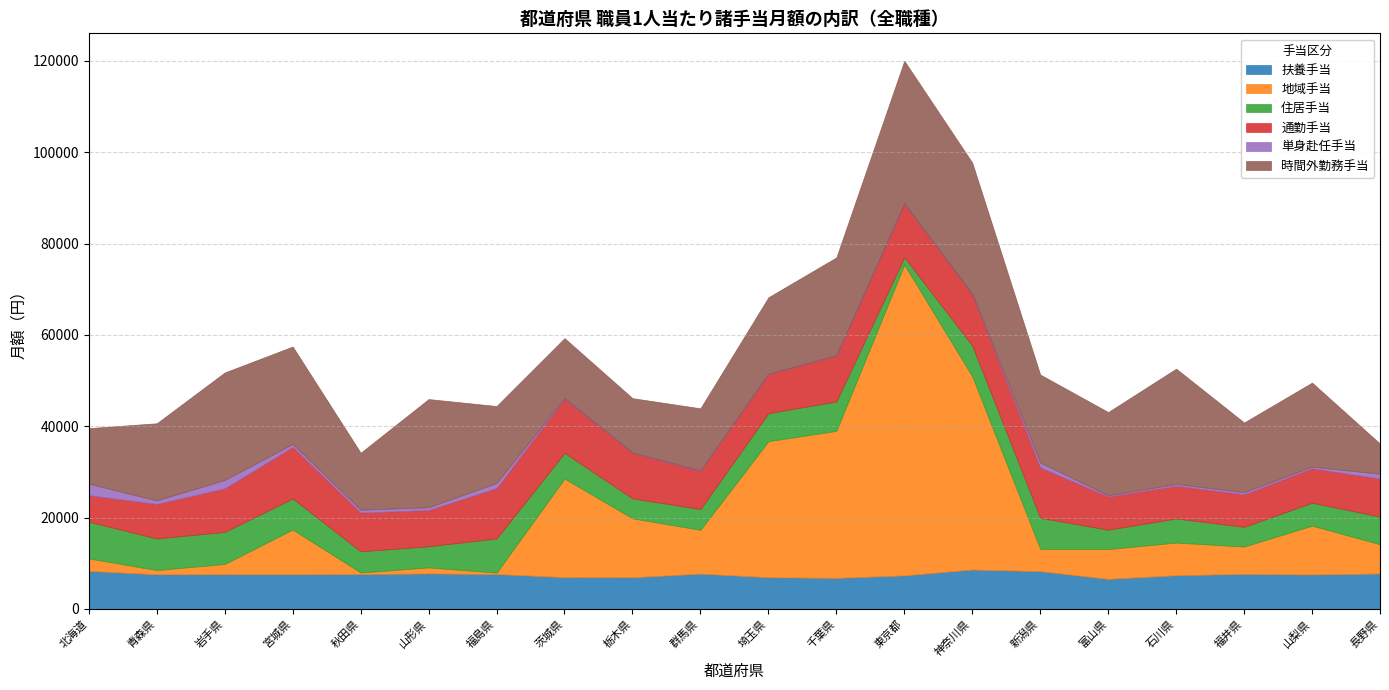

What is the approximate value of 住居手当 at 埼玉県, to the nearest 10?

6140